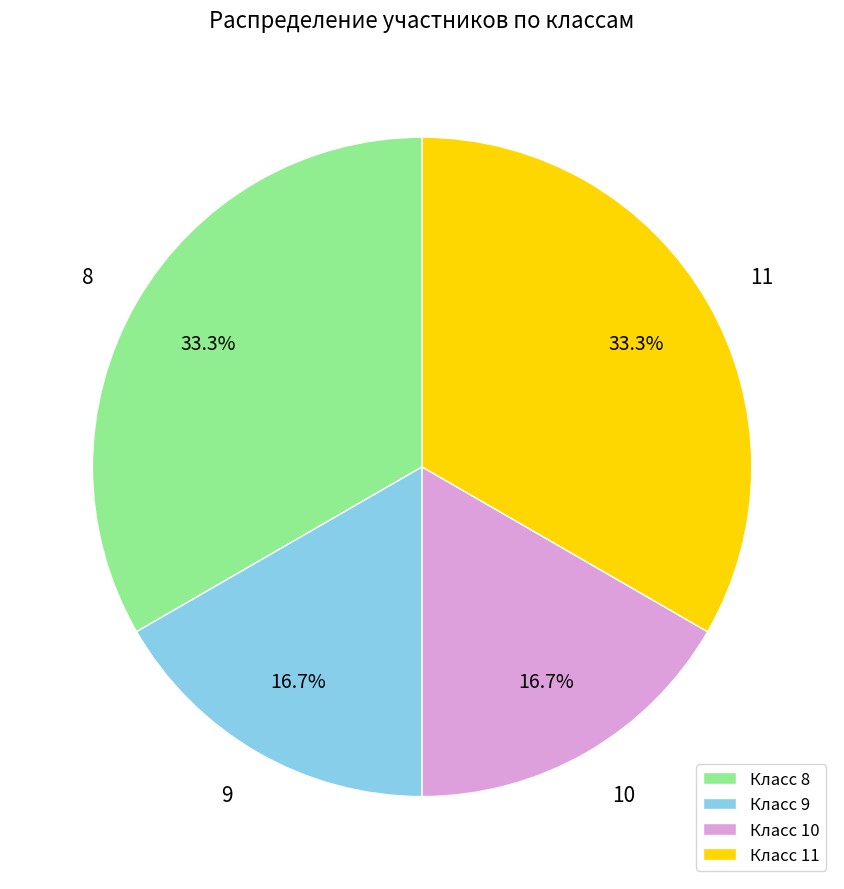

What portion of the pie excludes Класс 10?

83.3%